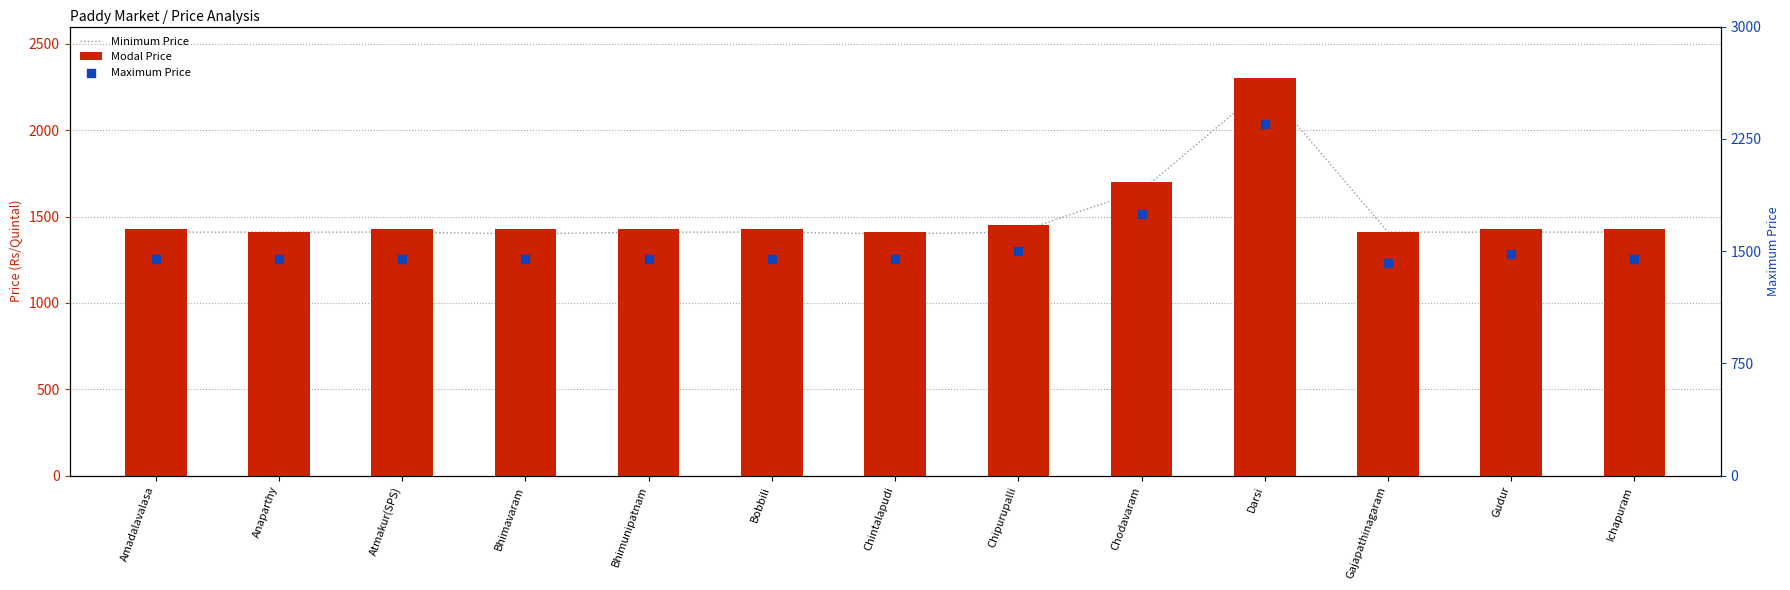

Is the value of Minimum Price at Gajapathinagaram greater than the value of Maximum Price at Chintalapudi?

No